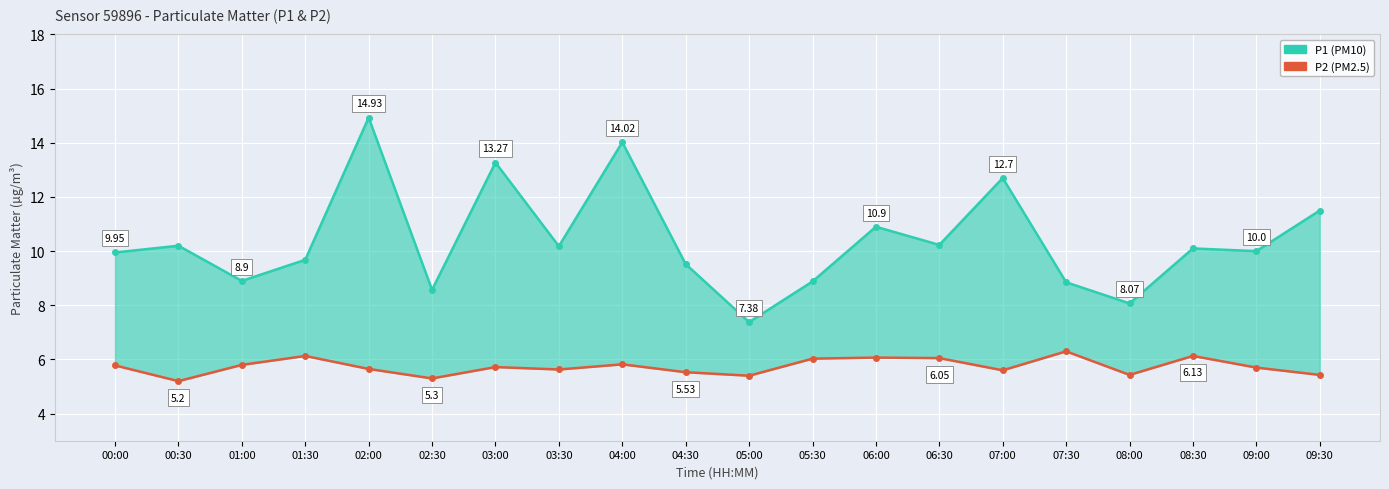

Count the number of categories in the chart.

20